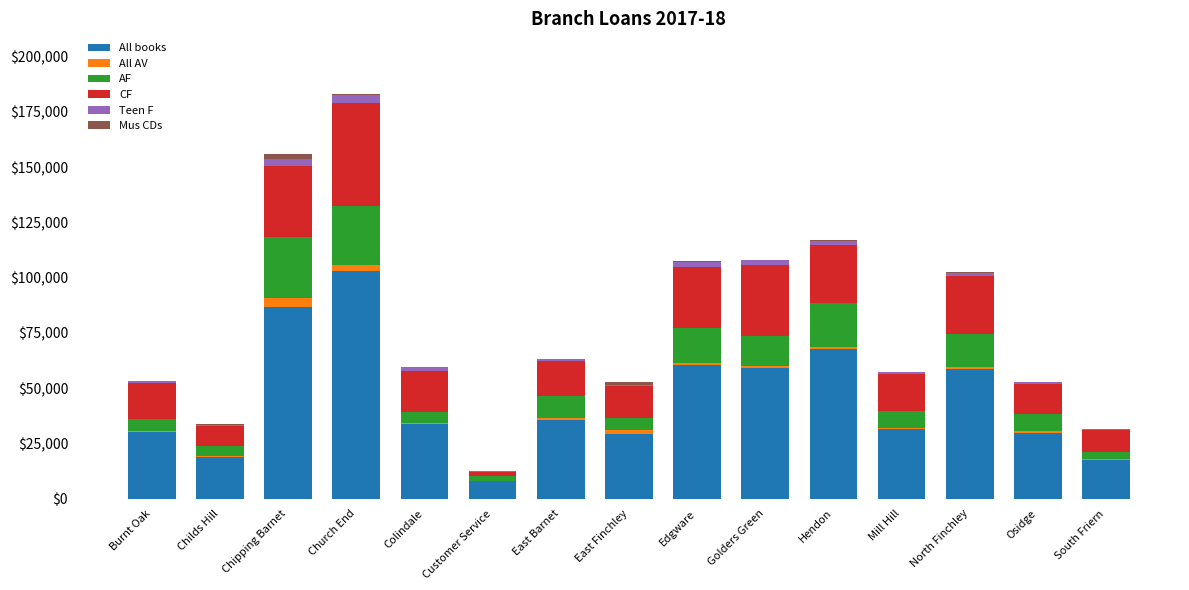

At which category is the sum across all series the highest?

Church End